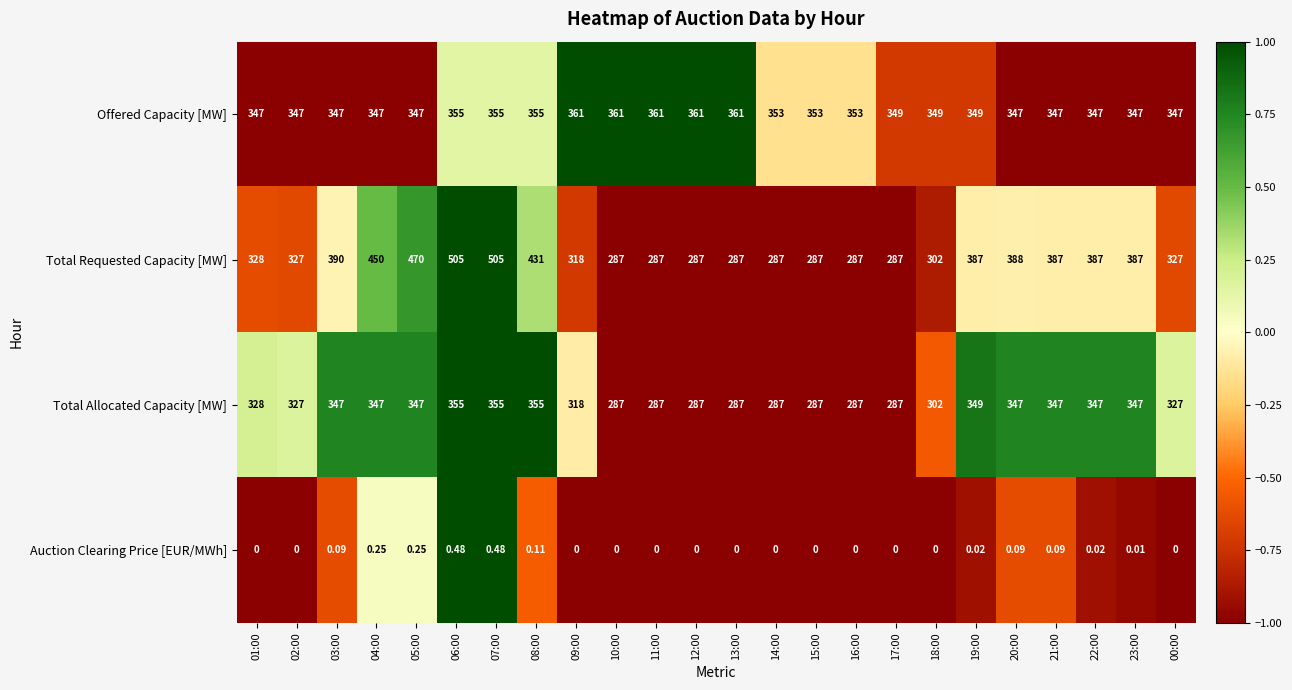

List the series in order of their peak value, lowest first.

Auction Clearing Price [EUR/MWh], Total Allocated Capacity [MW], Offered Capacity [MW], Total Requested Capacity [MW]